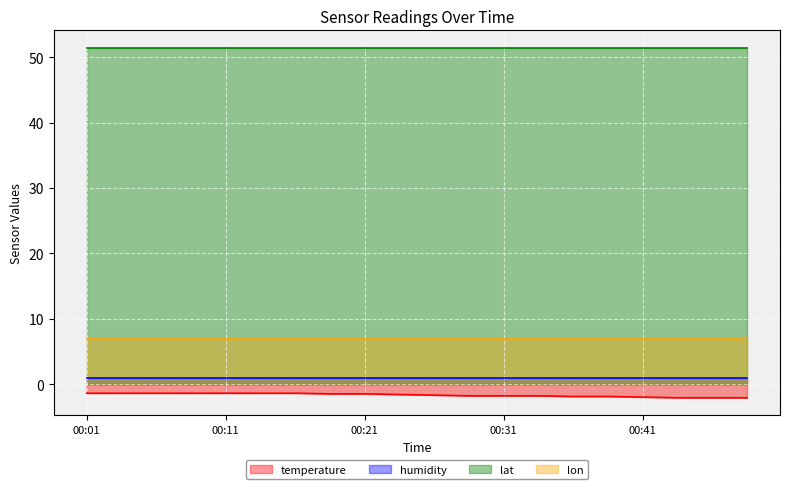

Reading right to left, what are all the values shown in this chart?

temperature: -2.1	-2.1	-2.1	-2.0	-1.9	-1.9	-1.8	-1.8	-1.8	-1.7	-1.6	-1.5	-1.5	-1.4	-1.4	-1.4	-1.4	-1.4	-1.4	-1.4
humidity: 1.0	1.0	1.0	1.0	1.0	1.0	1.0	1.0	1.0	1.0	1.0	1.0	1.0	1.0	1.0	1.0	1.0	1.0	1.0	1.0
lat: 51.4	51.4	51.4	51.4	51.4	51.4	51.4	51.4	51.4	51.4	51.4	51.4	51.4	51.4	51.4	51.4	51.4	51.4	51.4	51.4
lon: 6.9	6.9	6.9	6.9	6.9	6.9	6.9	6.9	6.9	6.9	6.9	6.9	6.9	6.9	6.9	6.9	6.9	6.9	6.9	6.9